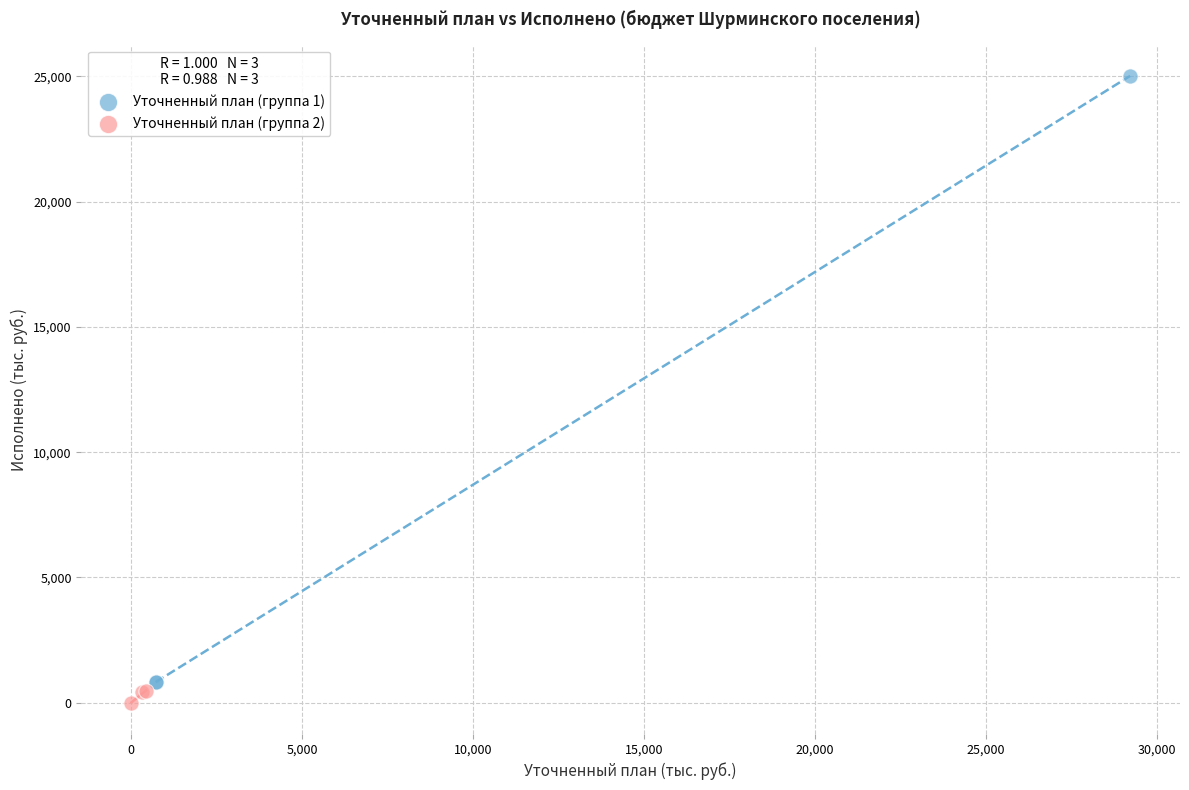

Which series has the widest spread of Y values?

Уточненный план (группа 1)